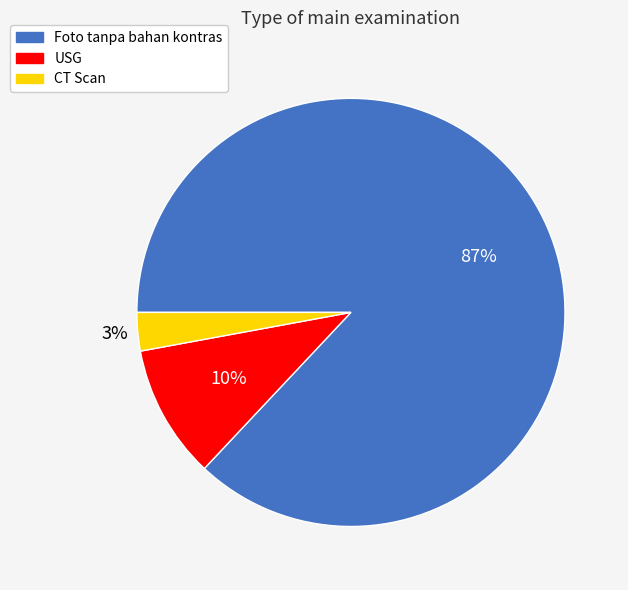

Between USG and Foto tanpa bahan kontras, which is larger?

Foto tanpa bahan kontras